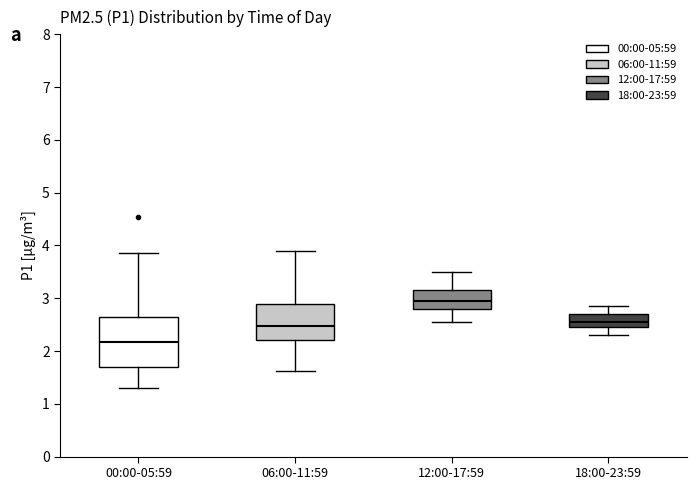

Reading left to right, read every box against the y-axis: the position of its median line, the range the box covers, and the ends of its whiskers. The values are not printed on the chart, so give them approximately, as read against the axis.

00:00-05:59: median 2.2, box 1.7 to 2.7, whiskers 1.3 to 3.9
06:00-11:59: median 2.5, box 2.2 to 2.9, whiskers 1.6 to 3.9
12:00-17:59: median 3.0, box 2.8 to 3.2, whiskers 2.6 to 3.5
18:00-23:59: median 2.6, box 2.5 to 2.7, whiskers 2.3 to 2.9